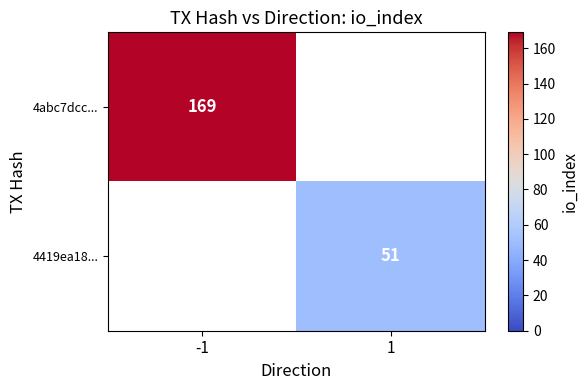

What is the greatest value displayed?

169.0